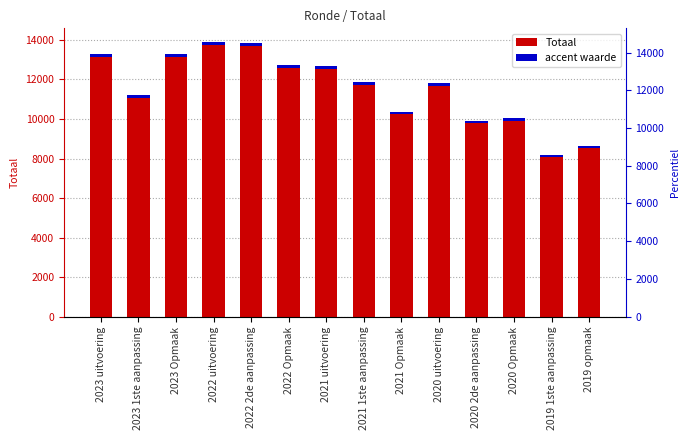

What is the value of the 2nd bar from the left?

11196